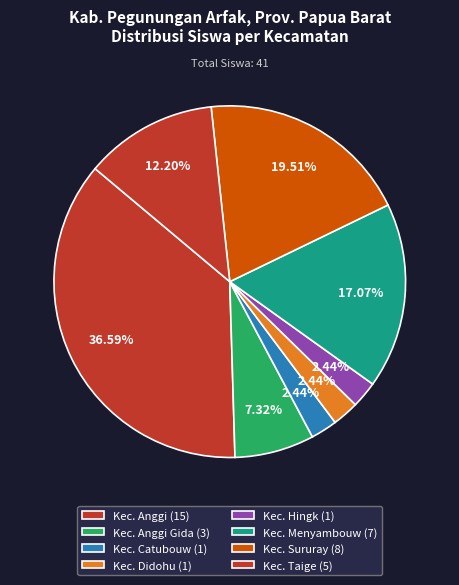

How many slices are in this pie chart?

8